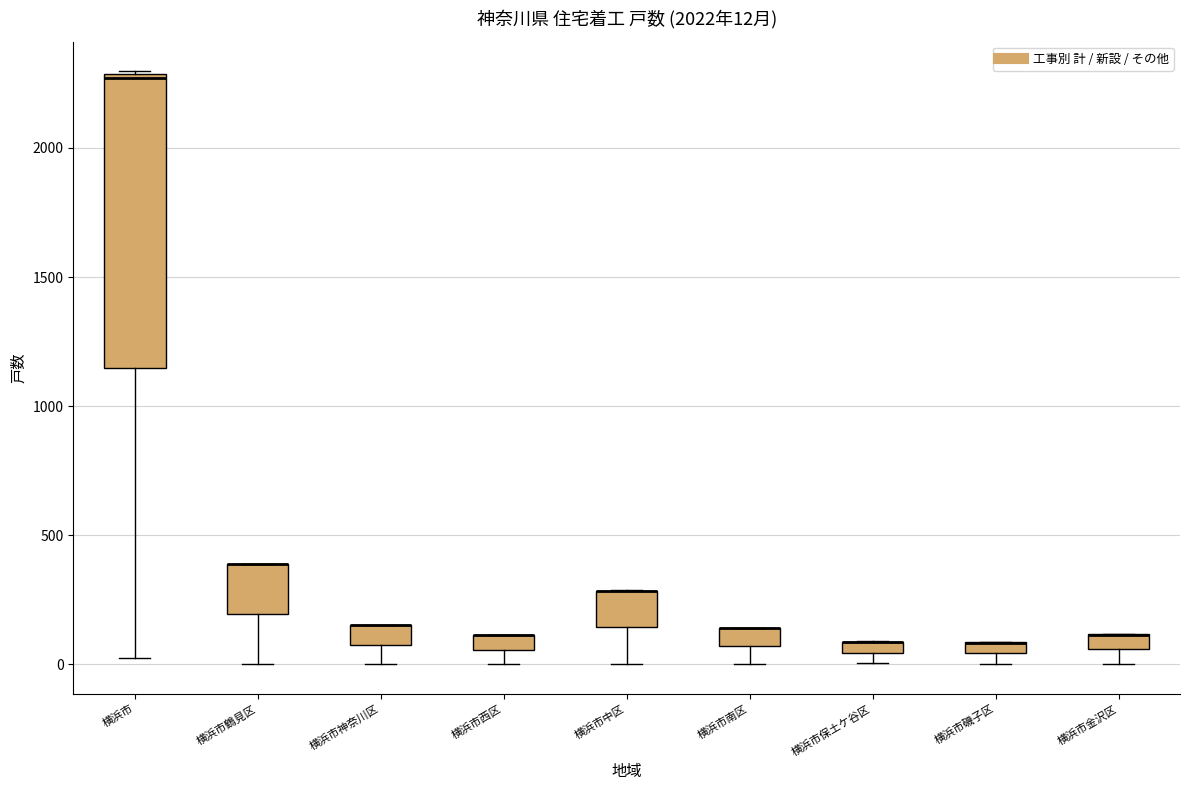

Which box is the tallest, from its lower edge to its upper edge?

横浜市